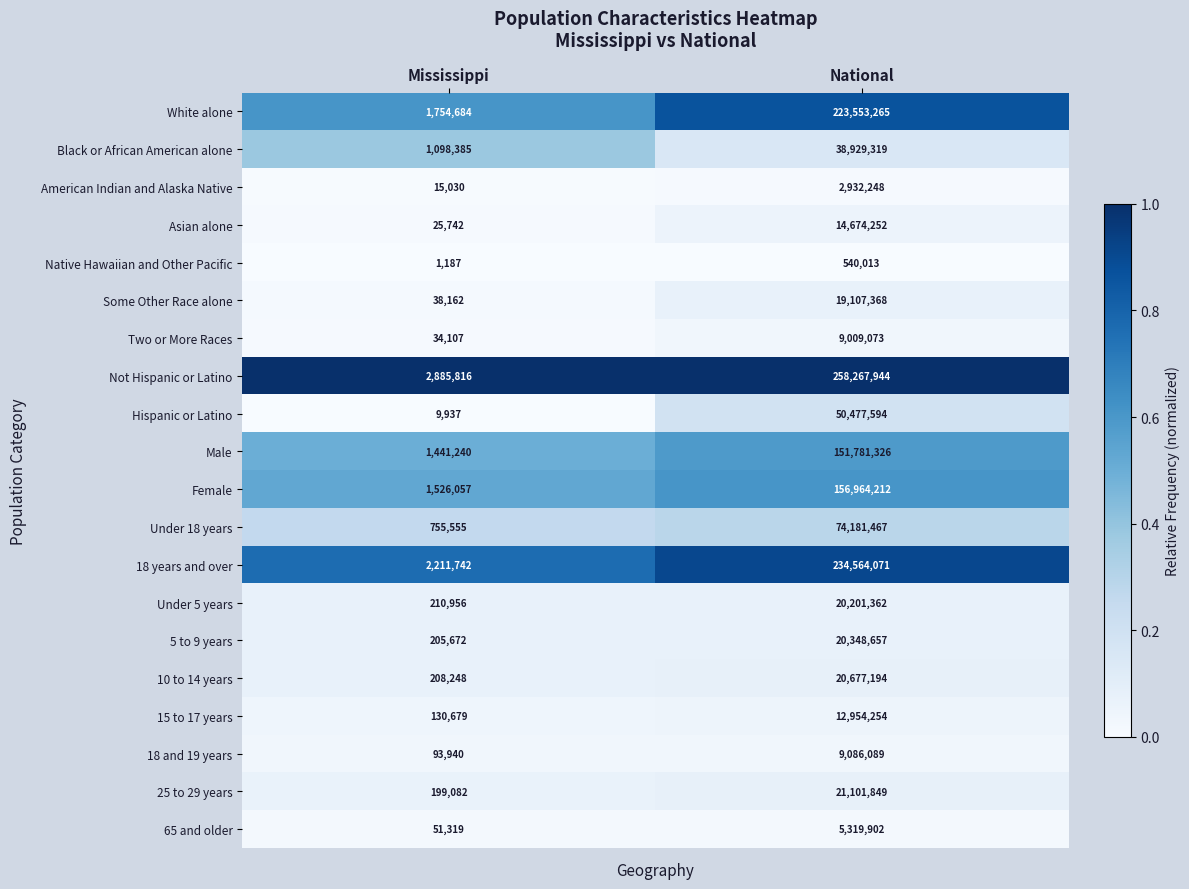

What is the average value of the Black or African American alone series?

20013852